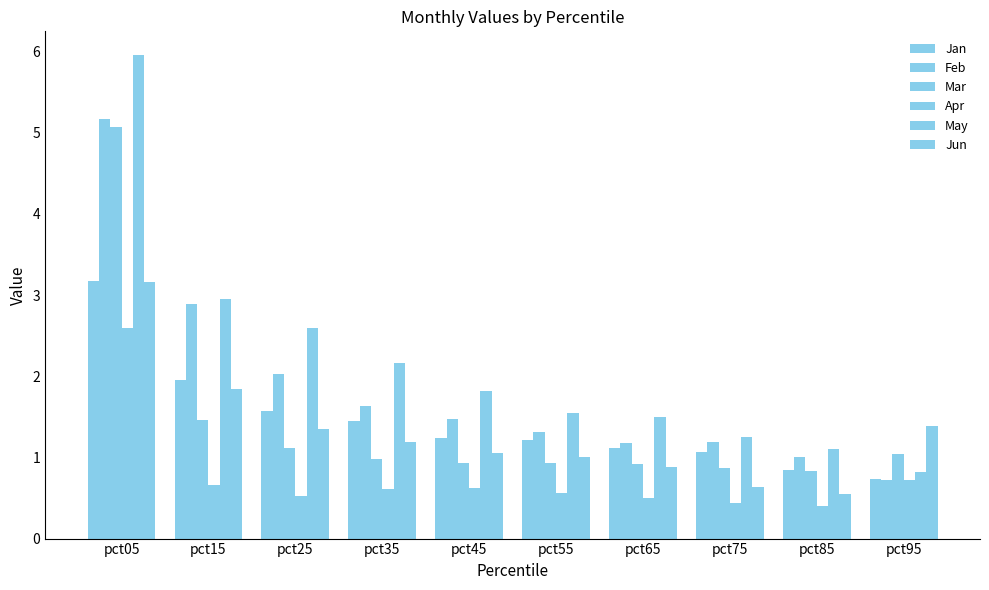

Reading right to left, transcribe all the data shown in this chart.

Jan: 0.7	0.8	1.1	1.1	1.2	1.2	1.5	1.6	2.0	3.2
Feb: 0.7	1.0	1.2	1.2	1.3	1.5	1.6	2.0	2.9	5.2
Mar: 1.0	0.8	0.9	0.9	0.9	0.9	1.0	1.1	1.5	5.1
Apr: 0.7	0.4	0.4	0.5	0.6	0.6	0.6	0.5	0.7	2.6
May: 0.8	1.1	1.3	1.5	1.6	1.8	2.2	2.6	3.0	6.0
Jun: 1.4	0.5	0.6	0.9	1.0	1.1	1.2	1.4	1.8	3.2